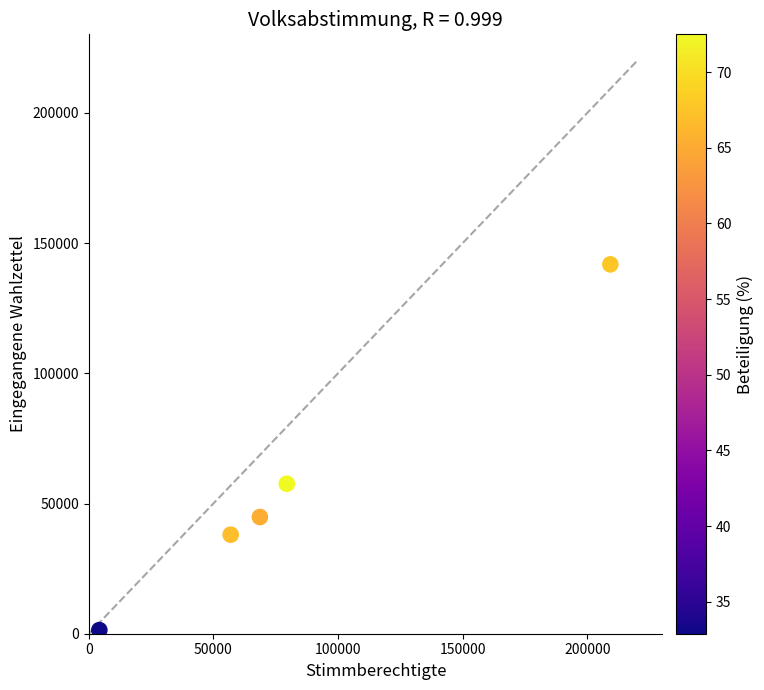

What Y value in the scatter plot is closest to 71624?

57608